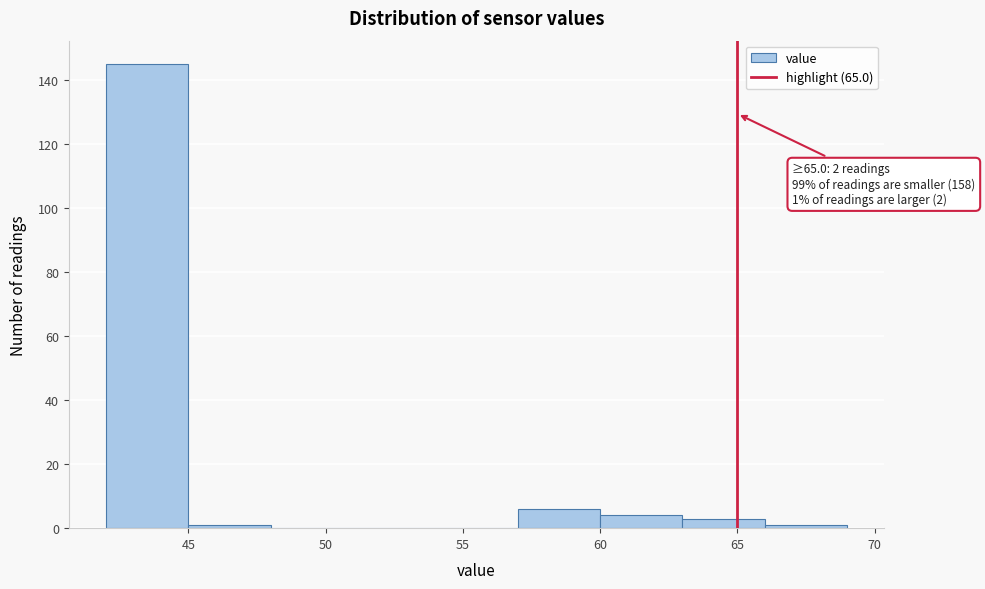

Over which range of the x-axis is the bar tallest?

42 to 45